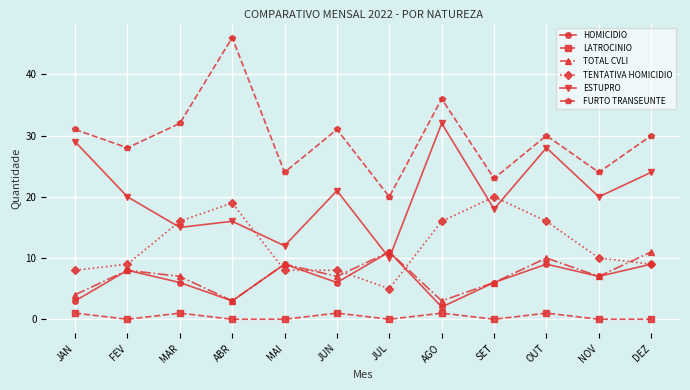

At which label does TOTAL CVLI first exceed 7?

FEV